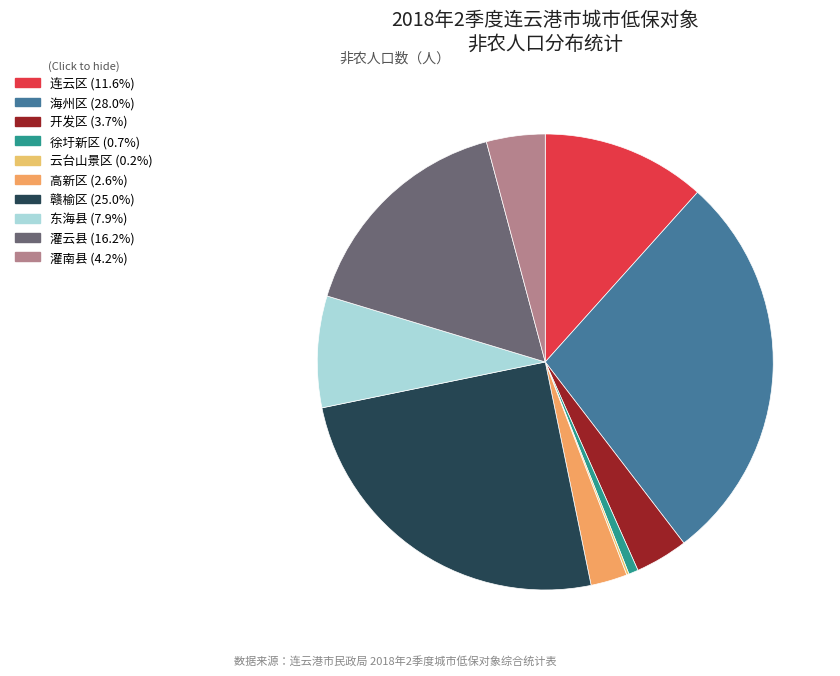

What is the change in value from 云台山景区 to 高新区?

+52283